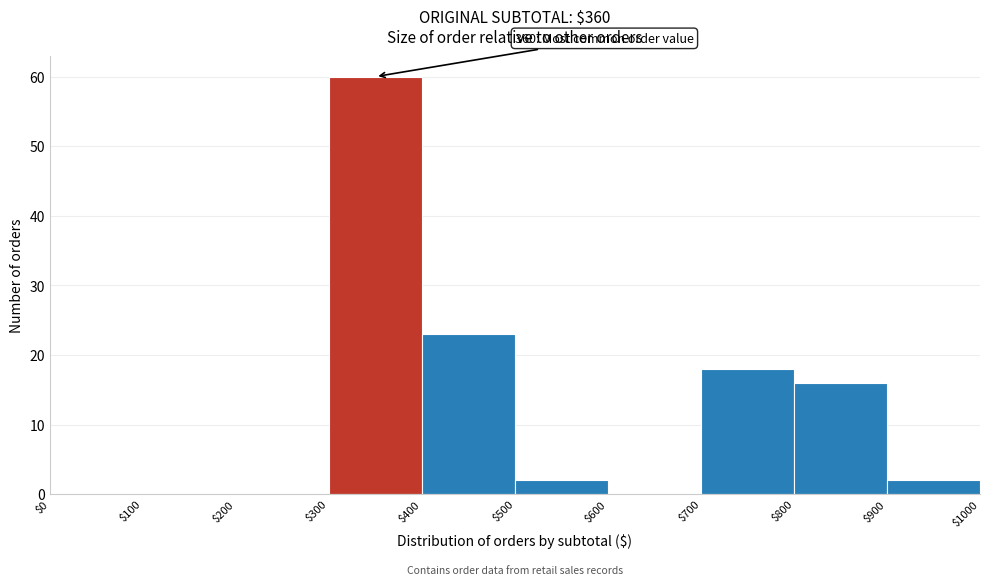

Over which range of the x-axis is the bar tallest?

$300 to $400